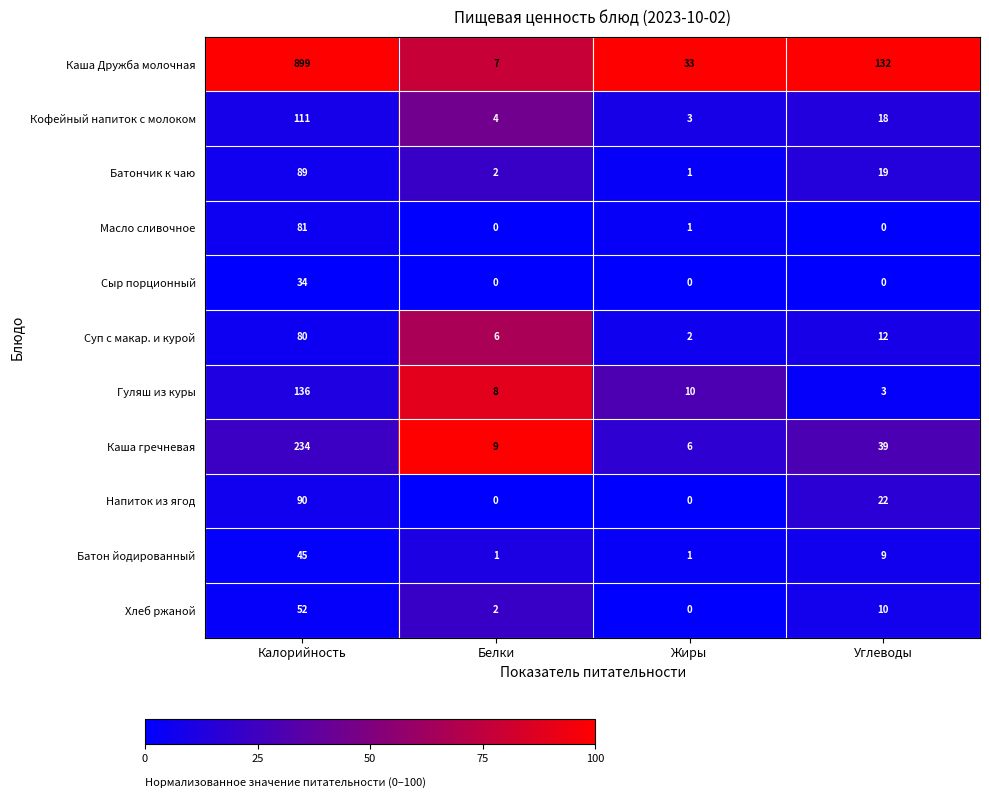

At how many categories does at least one series exceed 84?

2